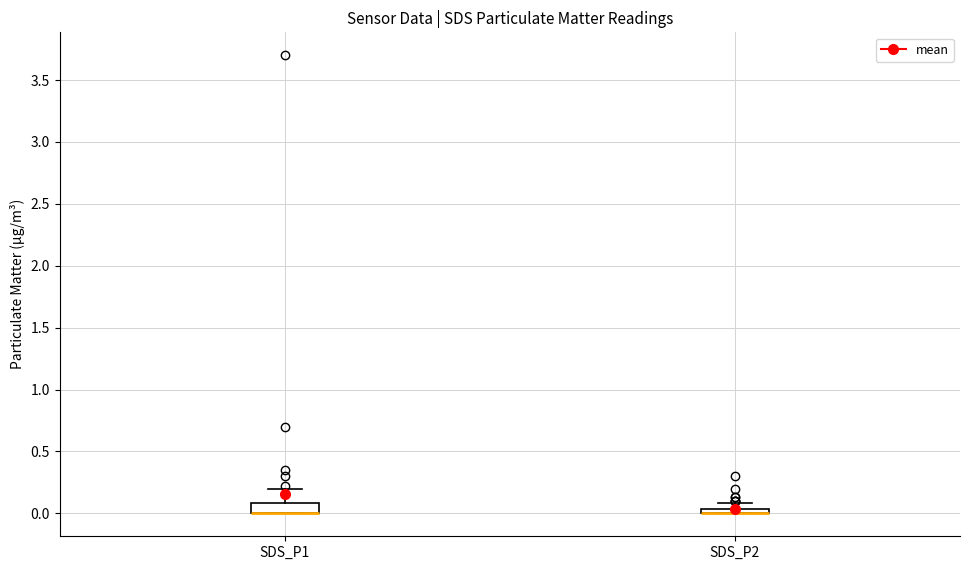

Where is the lower edge of the box for SDS_P2 on the y-axis? The values are not printed on the chart, so give them approximately, as read against the axis.

0.00